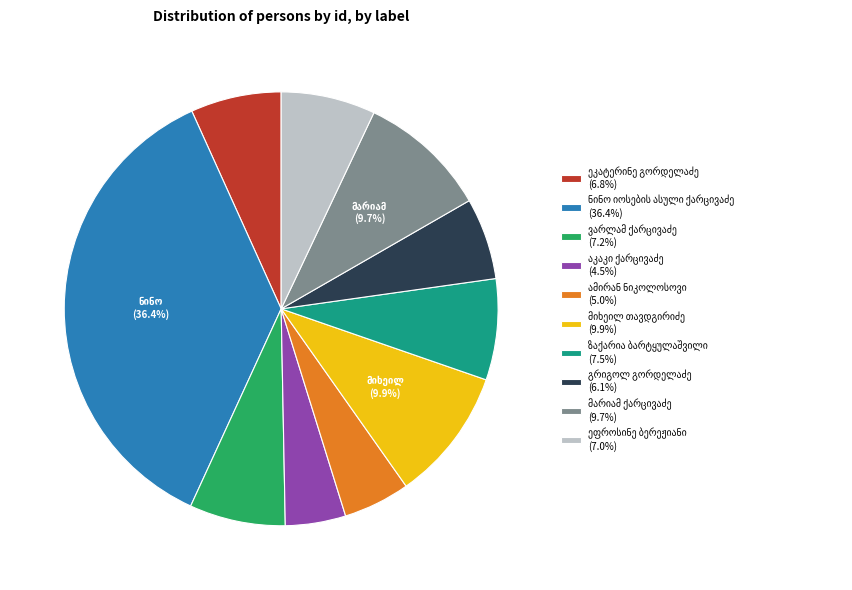

Does any single category account for the majority?

No